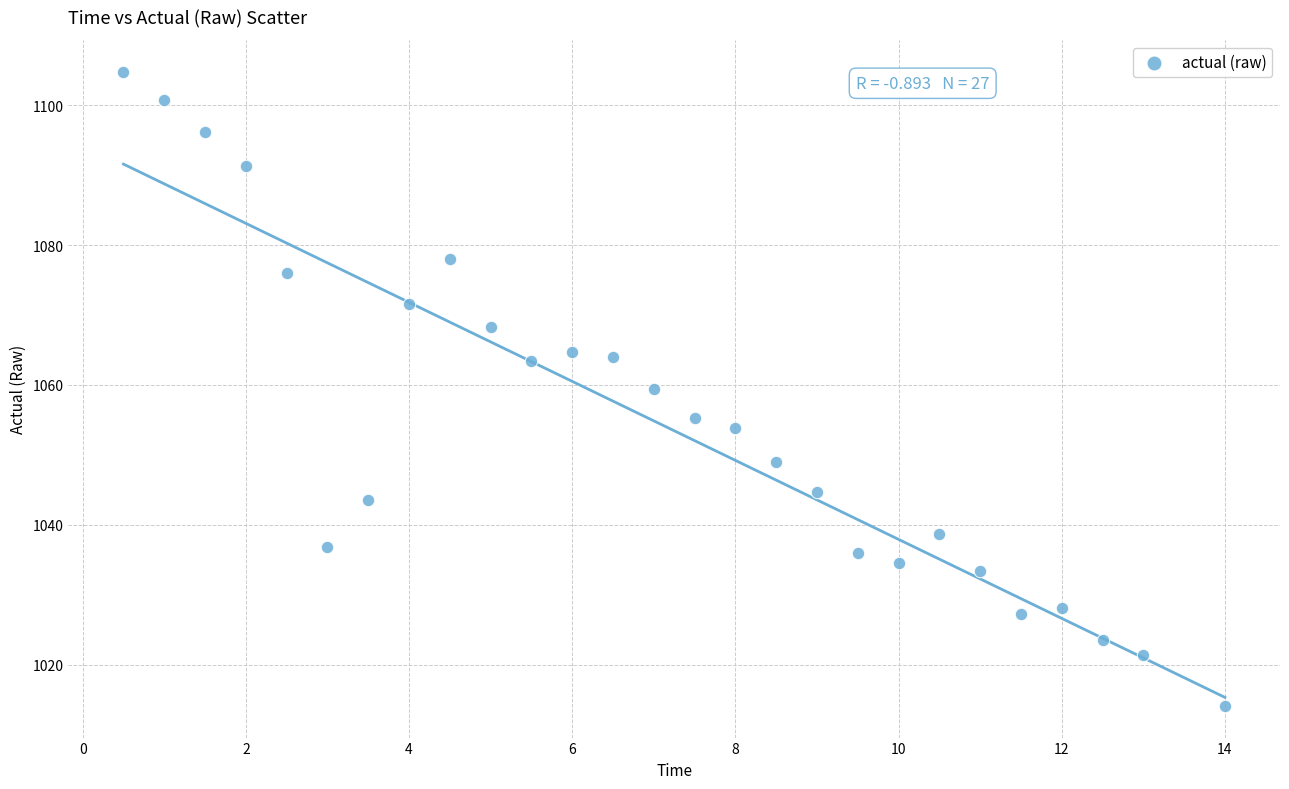

What is the range of X values (max minus min)?

13.5